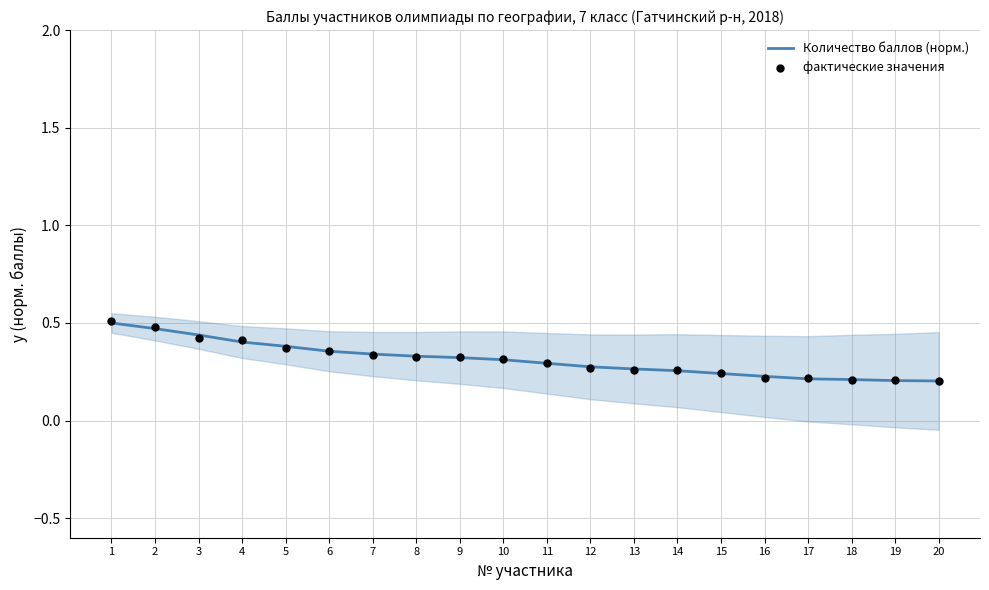

Which series has the largest total across all categories?

Количество баллов (норм.)